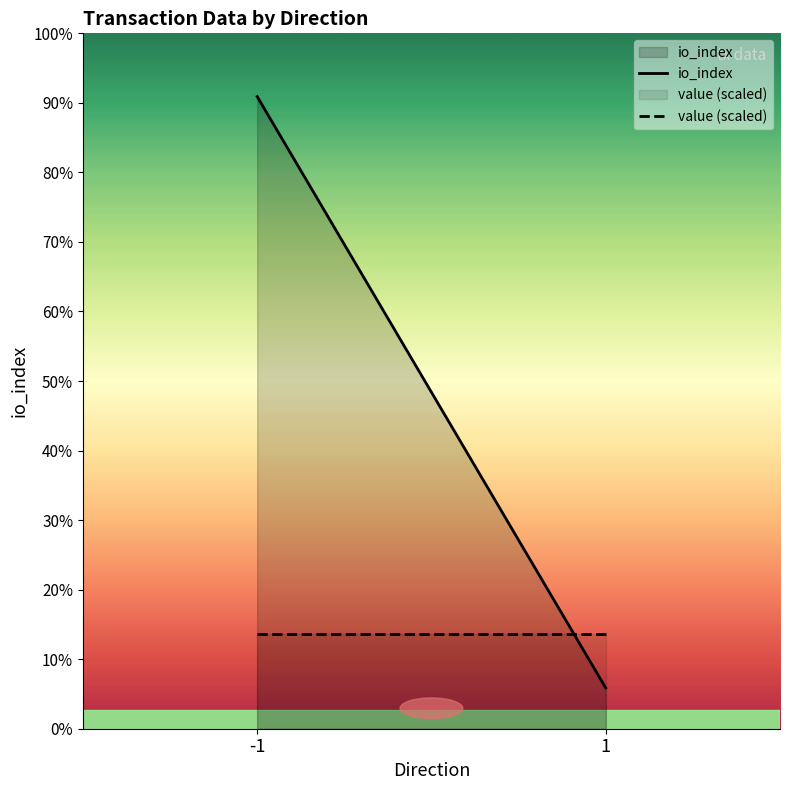

At which category does the chart reach its minimum across all series?

1